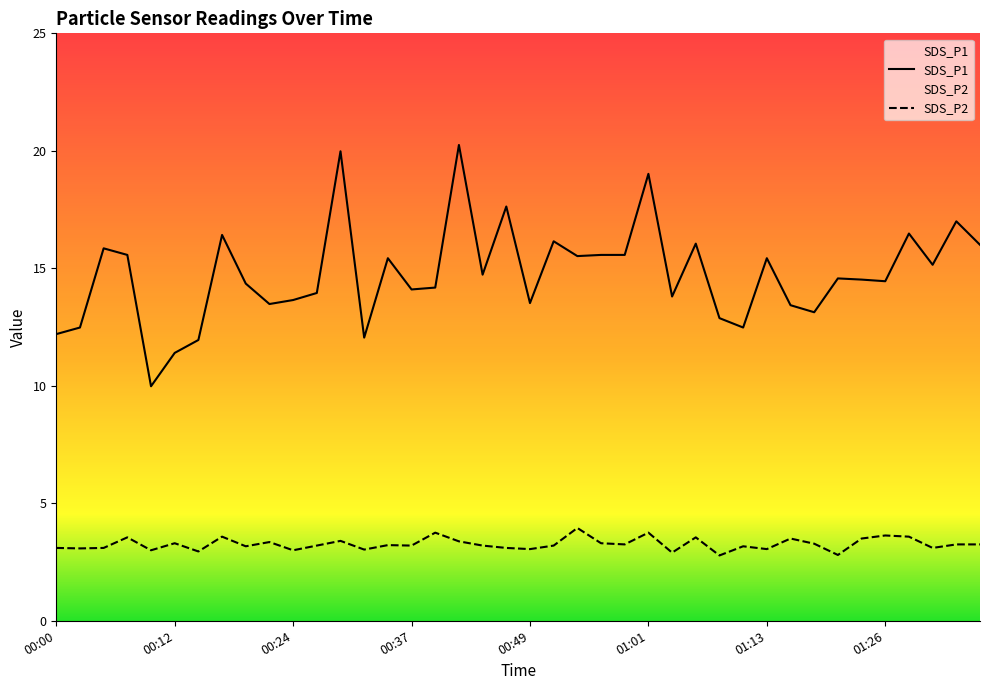

What are all the series names shown in the legend?

SDS_P1, SDS_P2